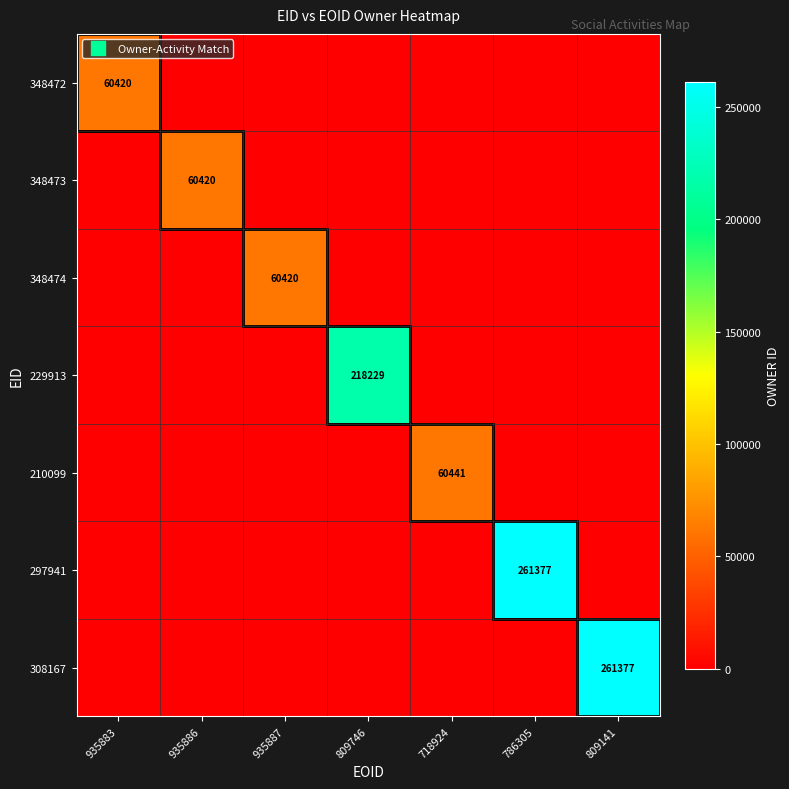

Which category has the highest value across all series?

786305